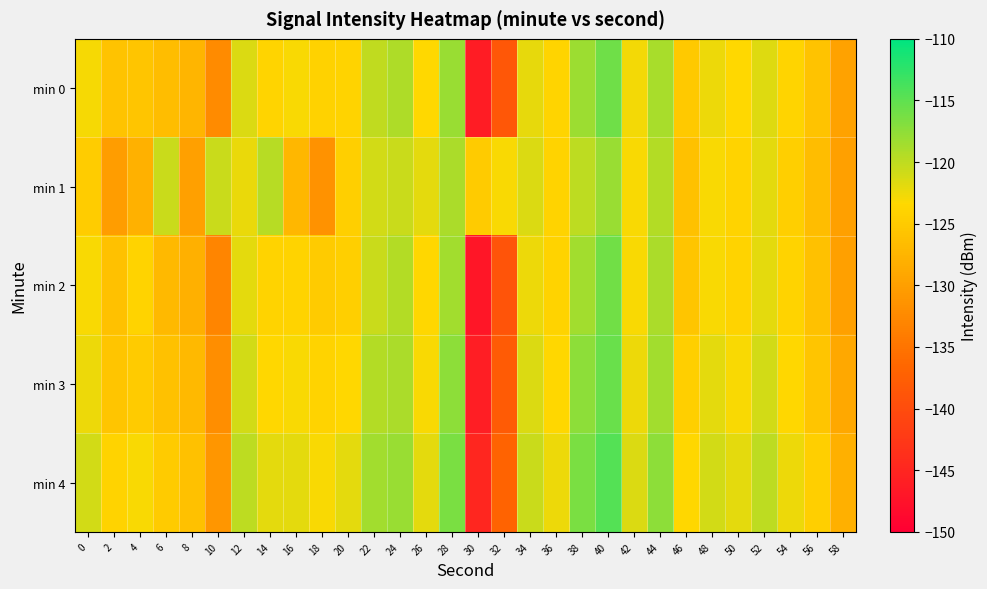

What is the difference between the highest and lowest values at 4?

4.9